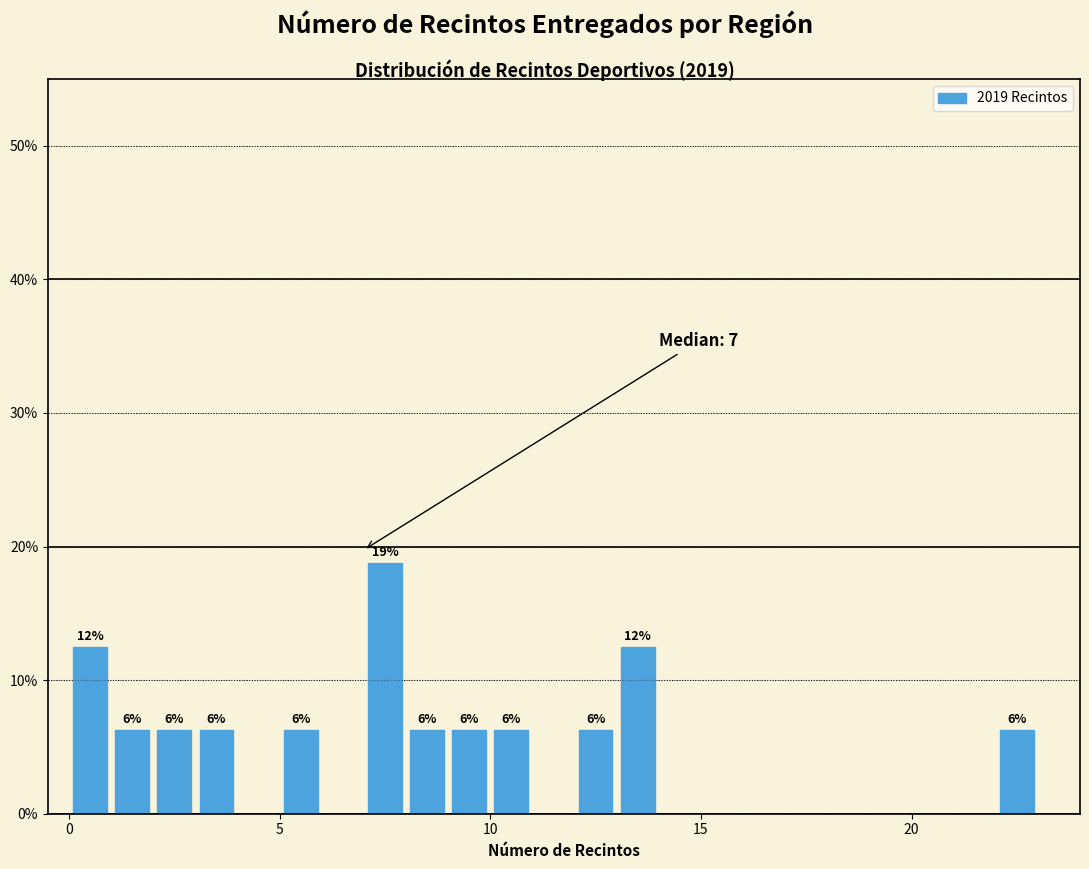

Read against the x-axis, roughly where is the centre of the tallest bar?

7.5